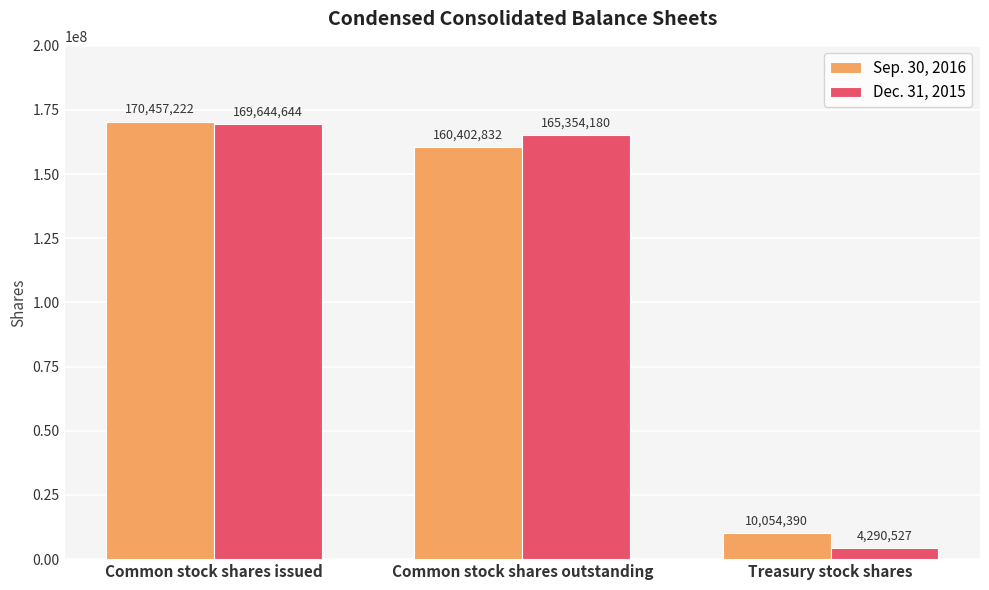

What position from the left is Treasury stock shares?

3